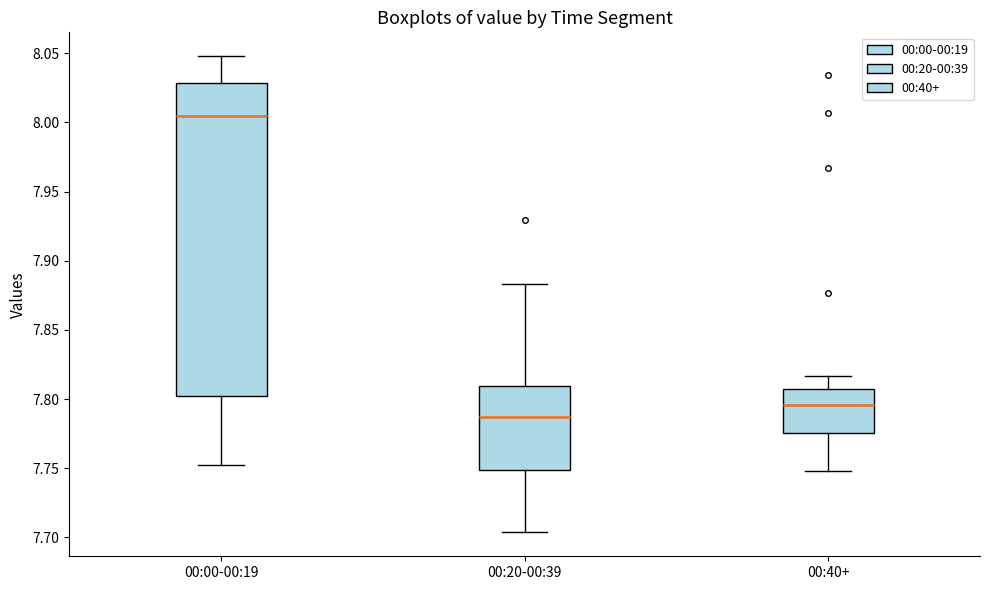

Which box has the lowest median line?

00:20-00:39